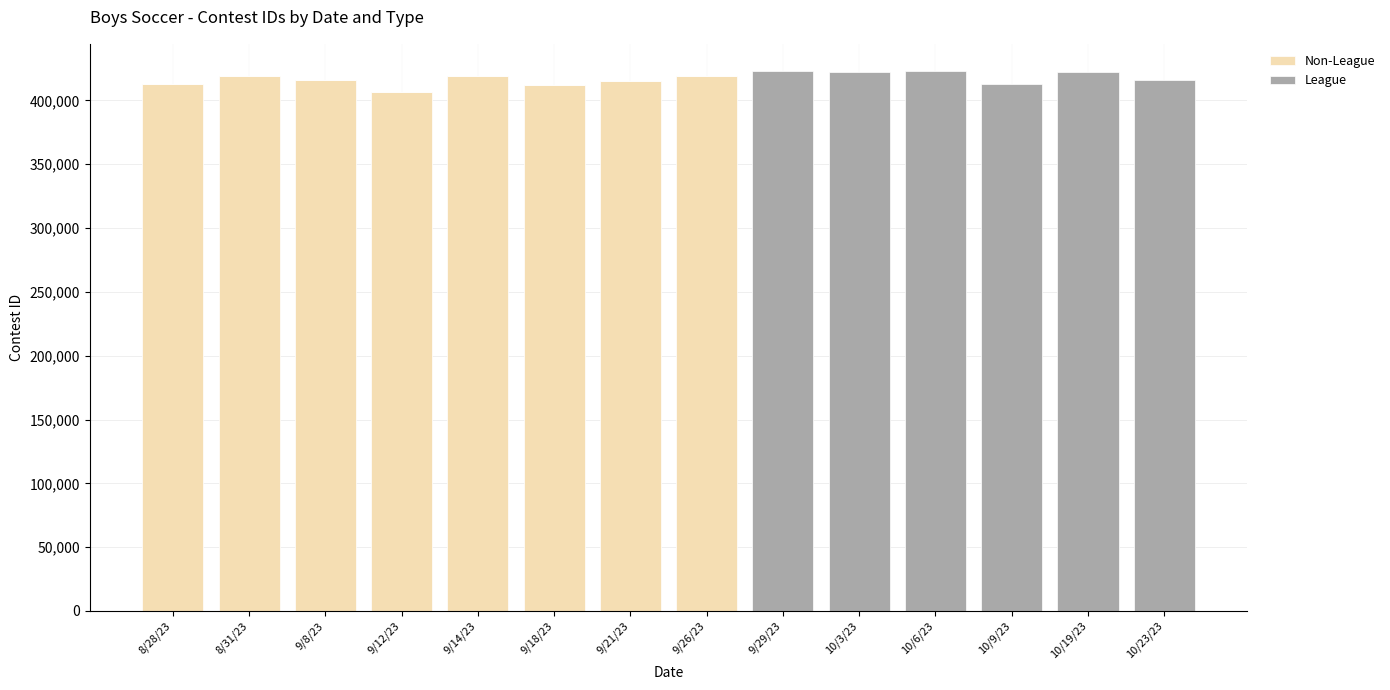

What is the sum of the Non-League values at 8/28/23 and 9/29/23?

412867